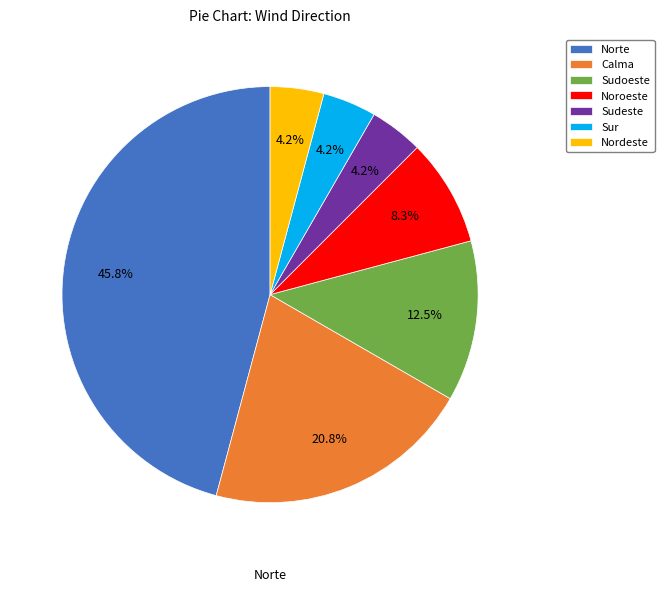

Rank the categories by value from highest to lowest.

Norte, Calma, Sudoeste, Noroeste, Sudeste, Sur, Nordeste